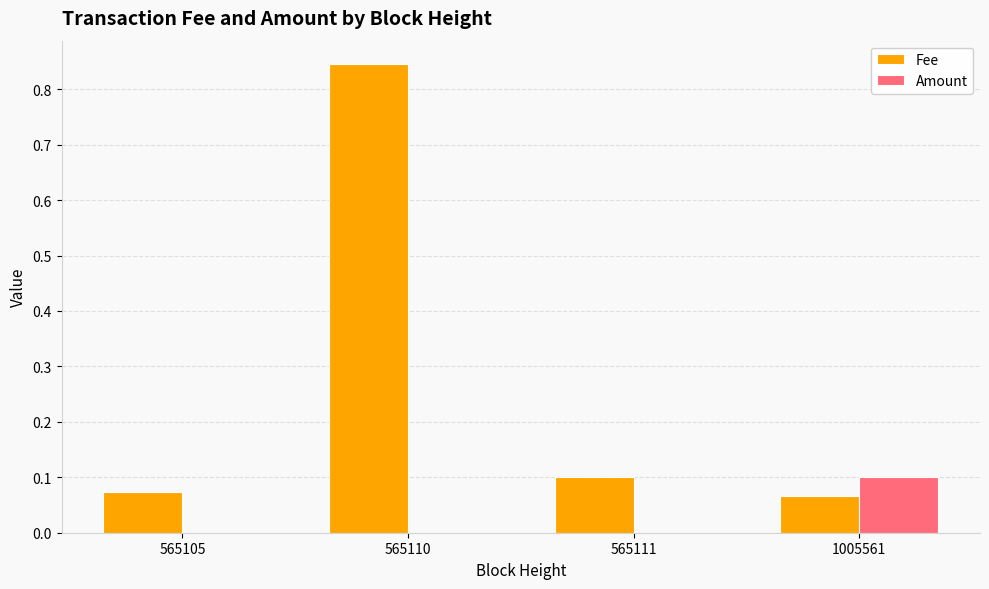

Which label corresponds to the largest value in the chart?

565110